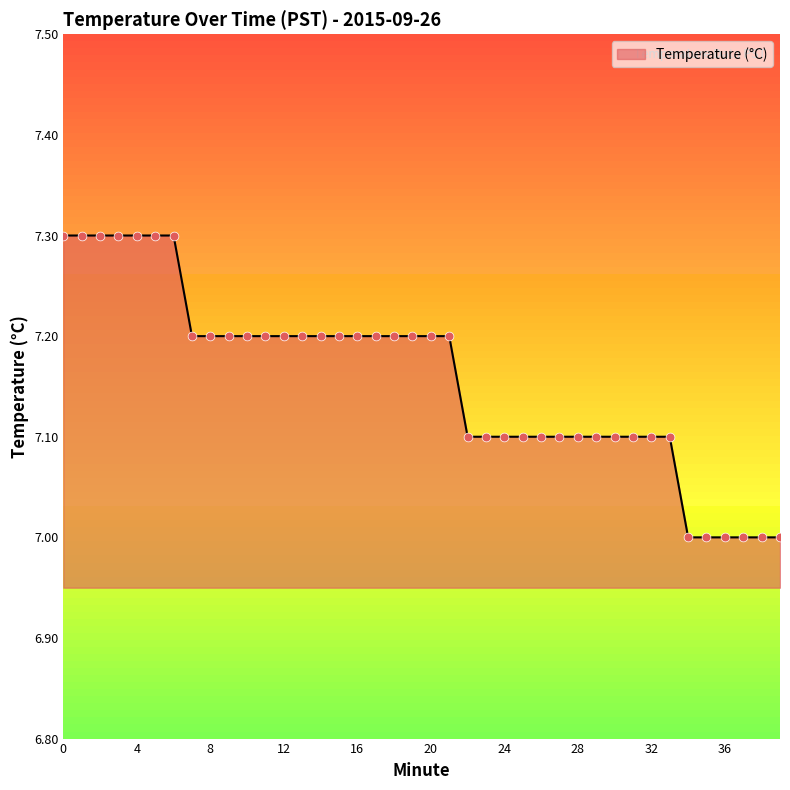

What is the greatest value displayed?

7.3